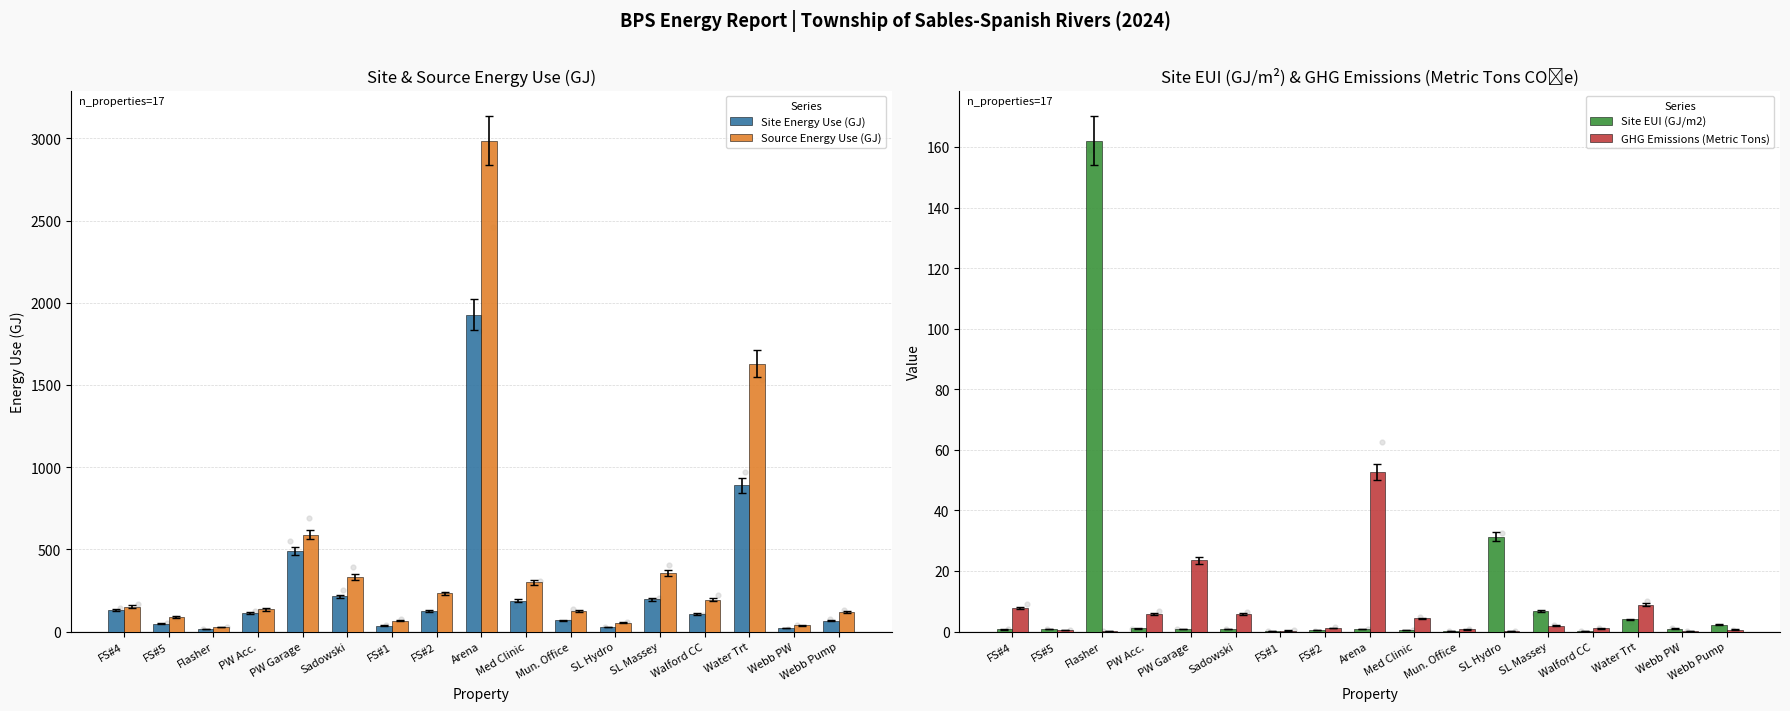

What are all the series names shown in the legend?

Site Energy Use (GJ), Source Energy Use (GJ), Site EUI (GJ/m2), GHG Emissions (Metric Tons)